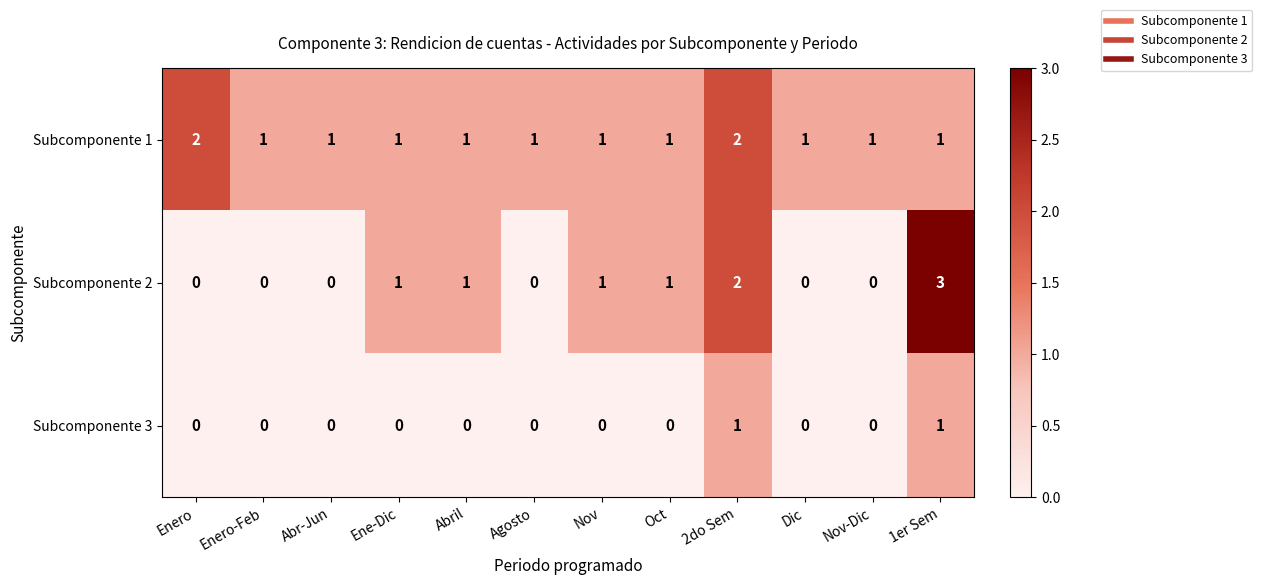

What is the spread (max minus min) of values at Enero?

2